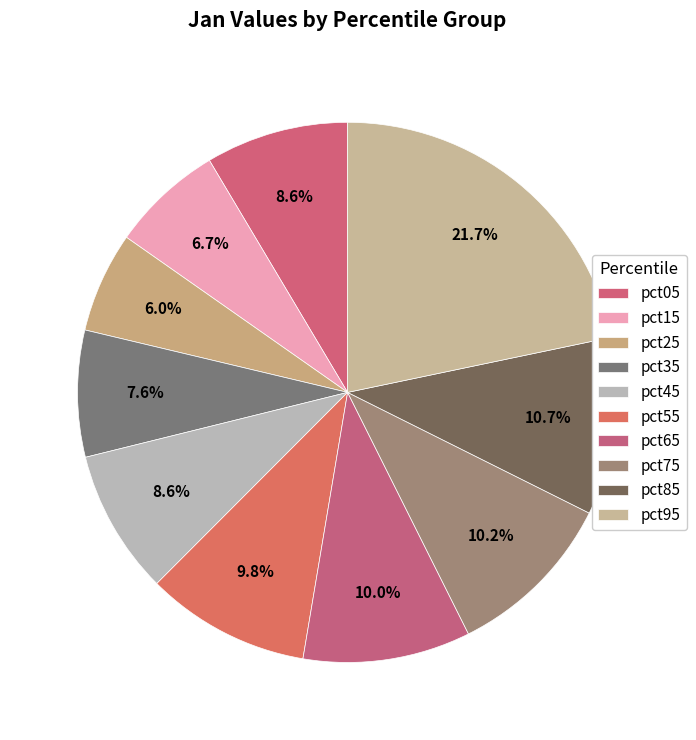

Is the sum of pct25 and pct35 greater than half?

No